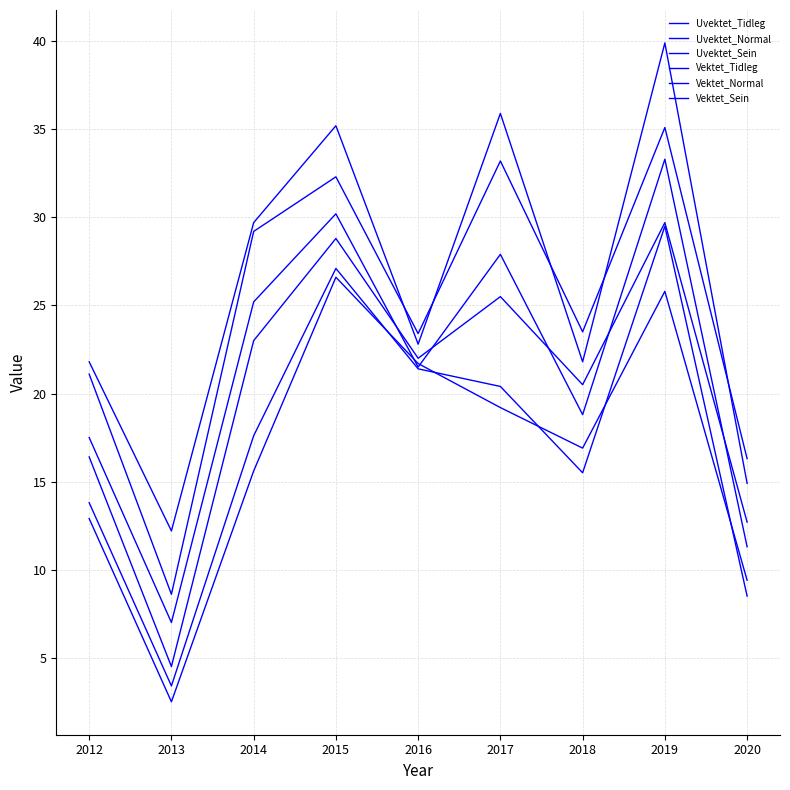

Which has a higher value, 2016 or 2015?

2015